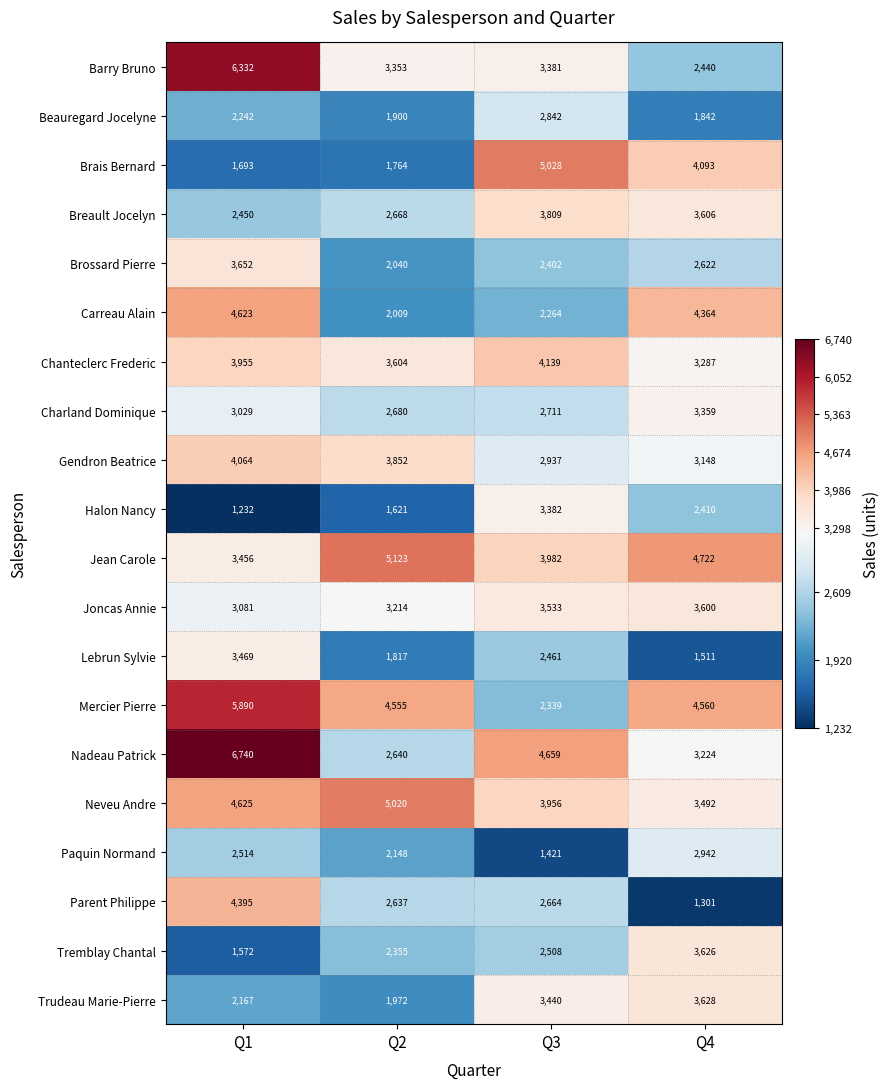

What value does the Carreau Alain series have at Q4, to the nearest 10?

4360